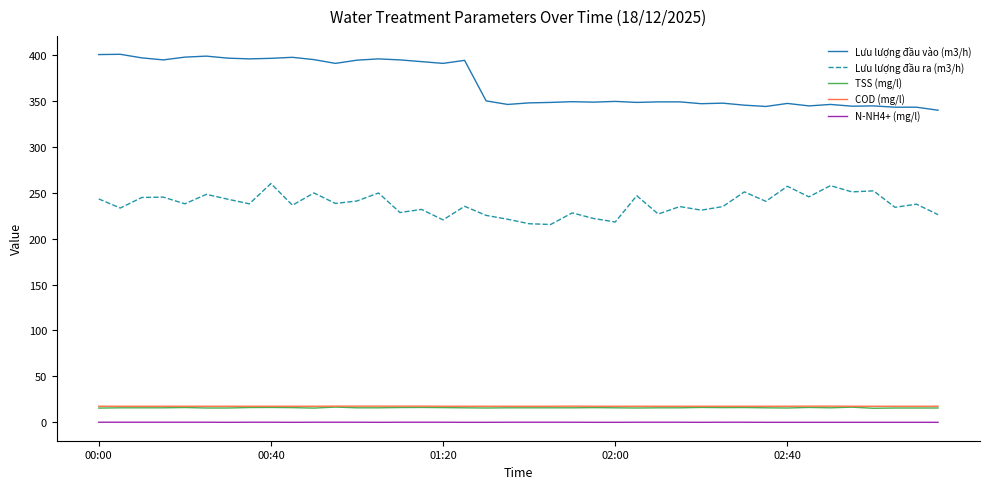

True or false: N-NH4+ (mg/l) and Lưu lượng đầu ra (m3/h) cross at least once.

False